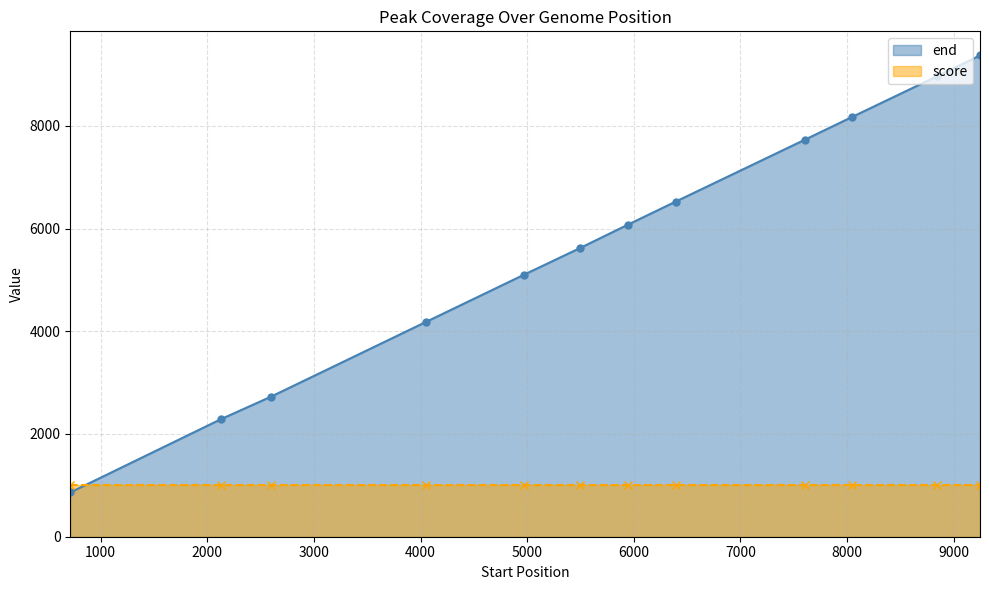

What is the average value of the end series?

5635